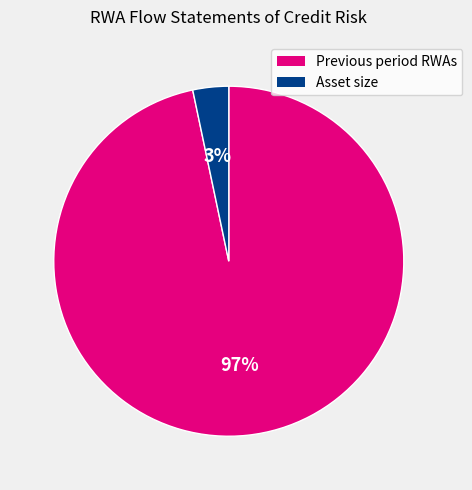

Is the sum of Asset size and Previous period RWAs greater than half?

Yes